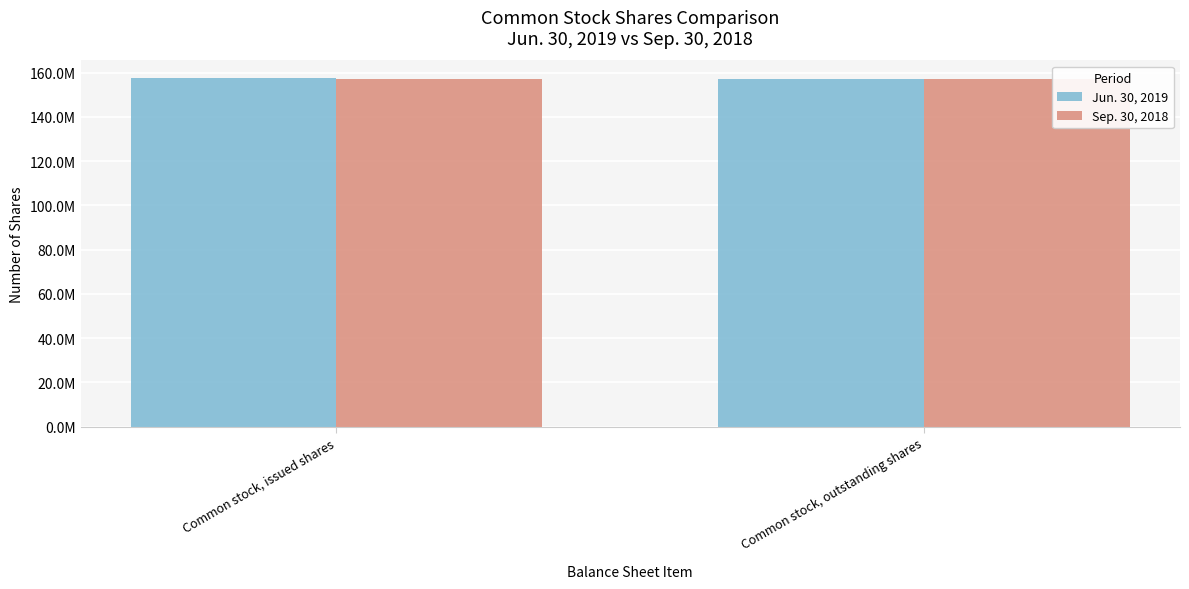

Does the chart contain any negative values?

No